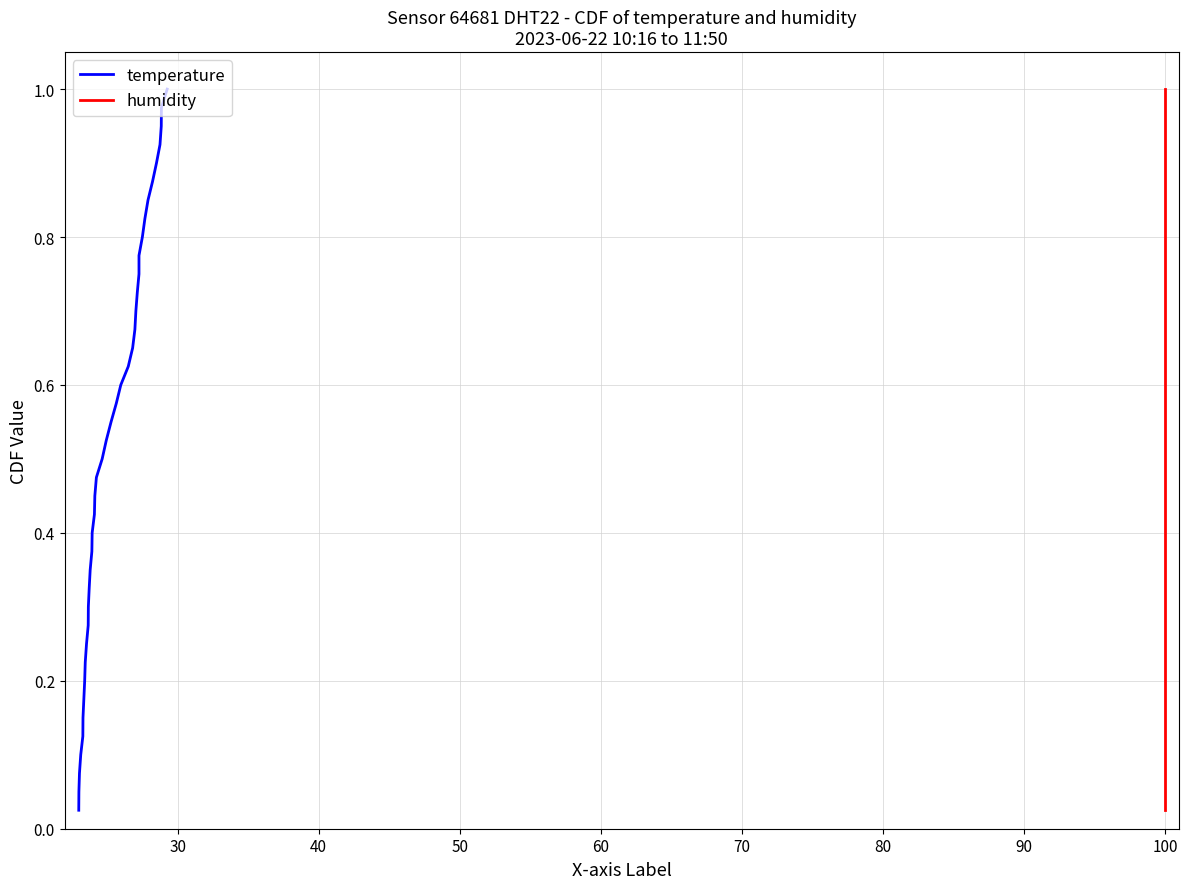

How many series are shown in this chart?

2